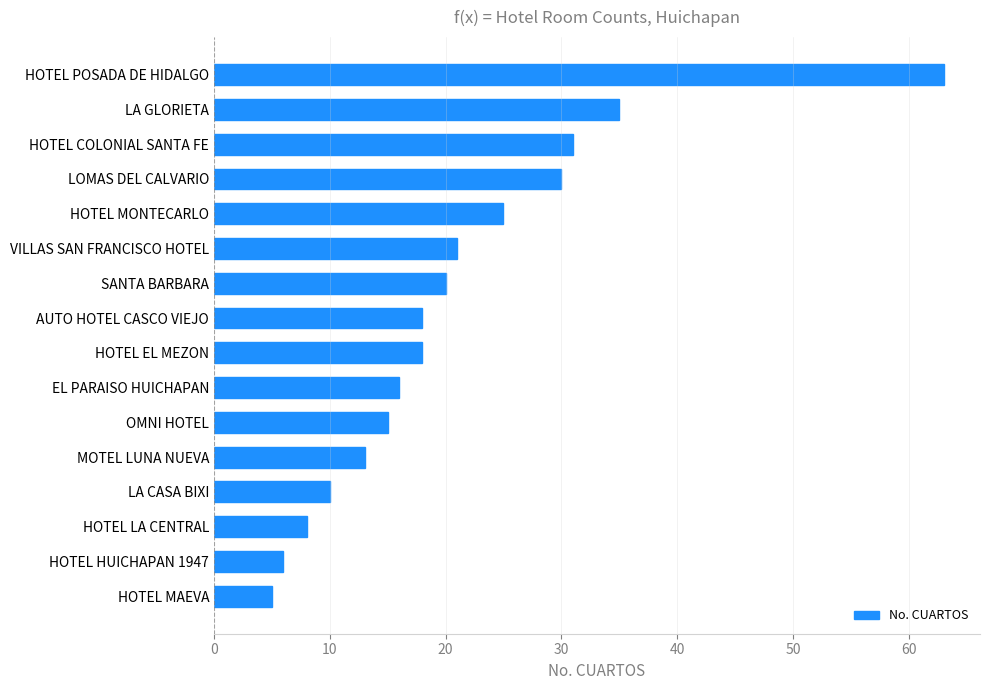

What is the minimum value shown in the chart?

5